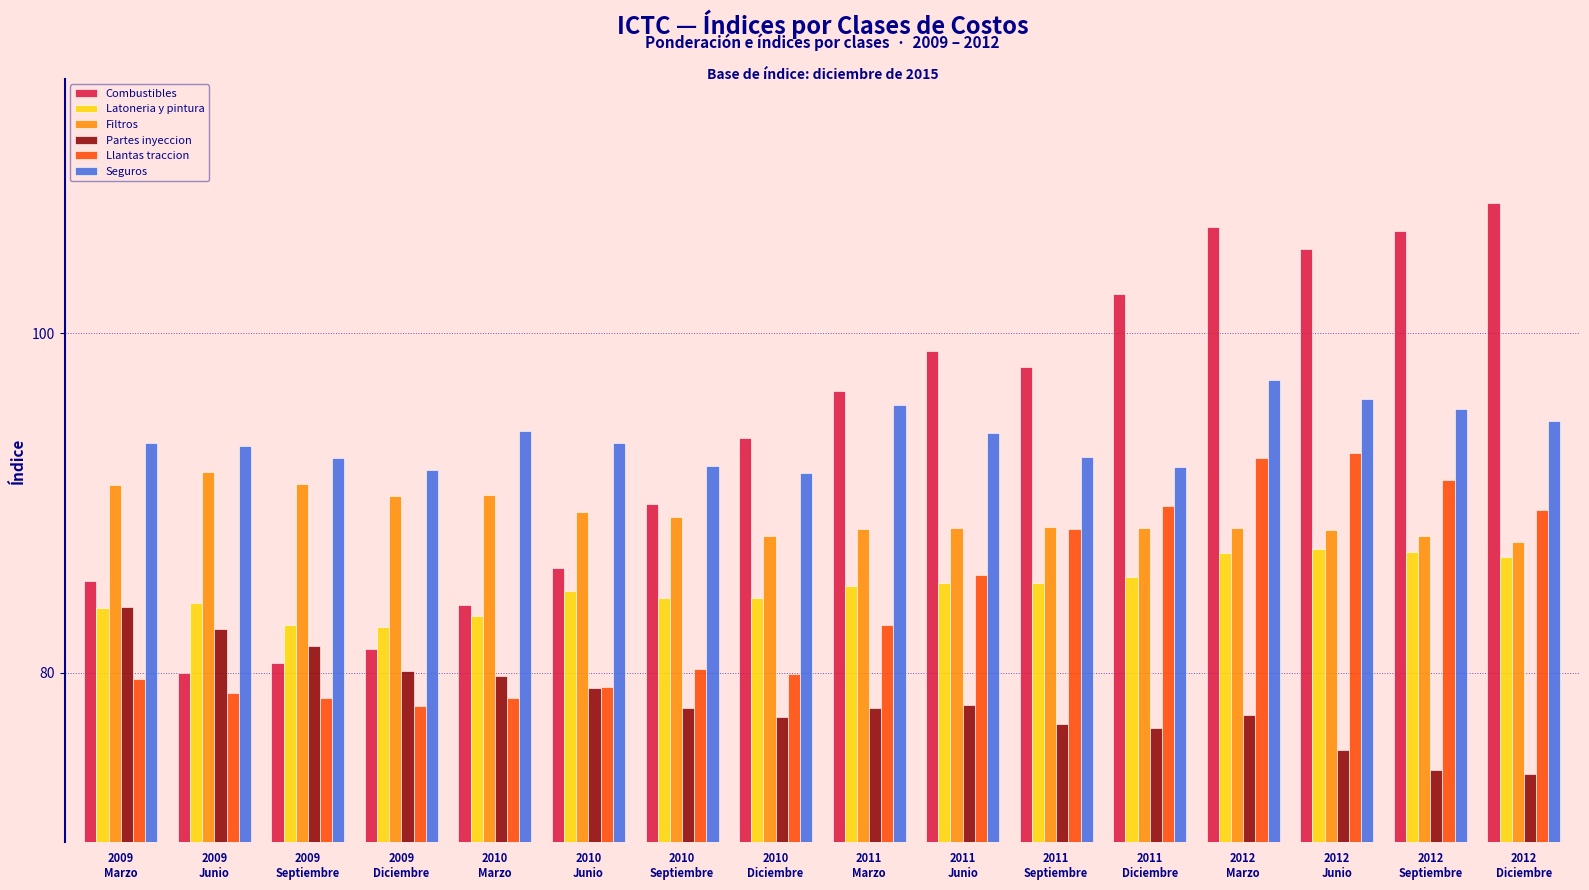

Where is Combustibles nearest to the value 93?

2010
Diciembre